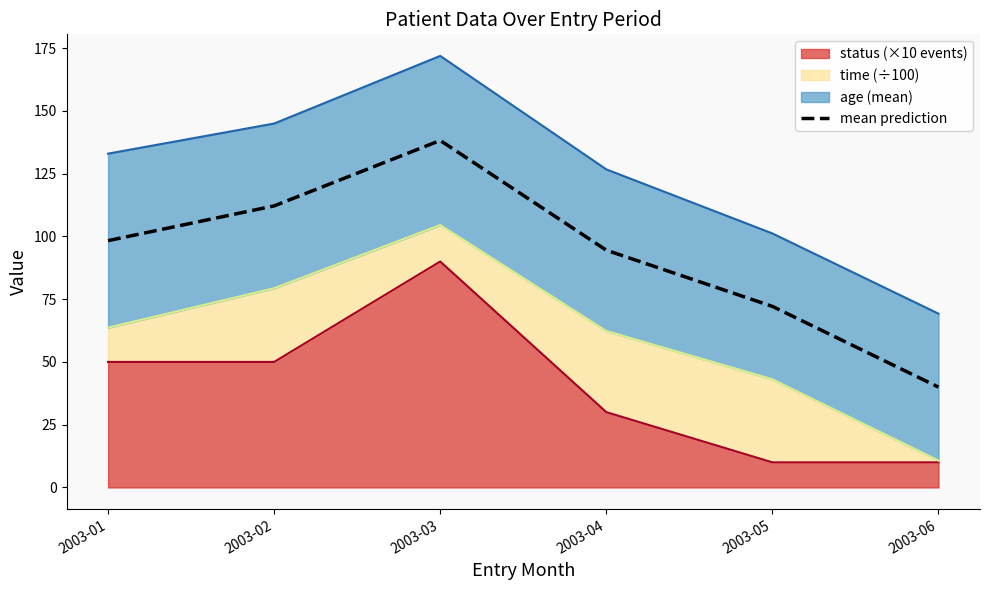

Where is the first local maximum?

2003-03